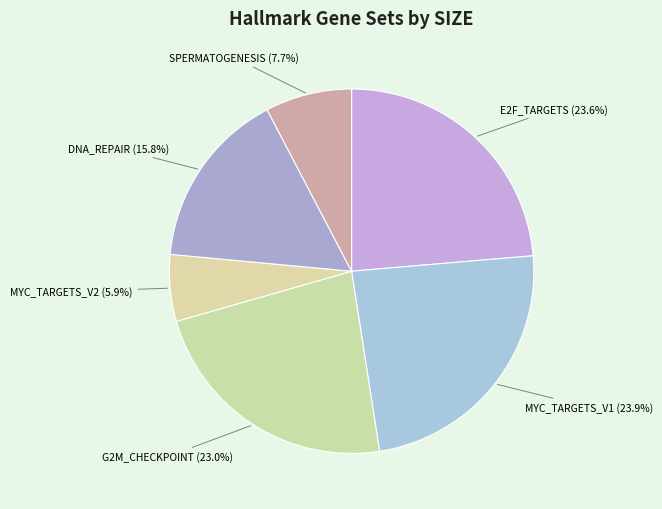

Which slice is the largest?

HALLMARK_MYC_TARGETS_V1